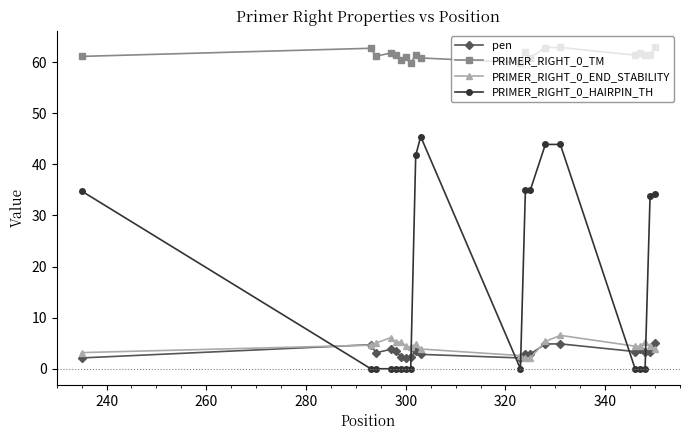

Which series has the largest total across all categories?

PRIMER_RIGHT_0_TM